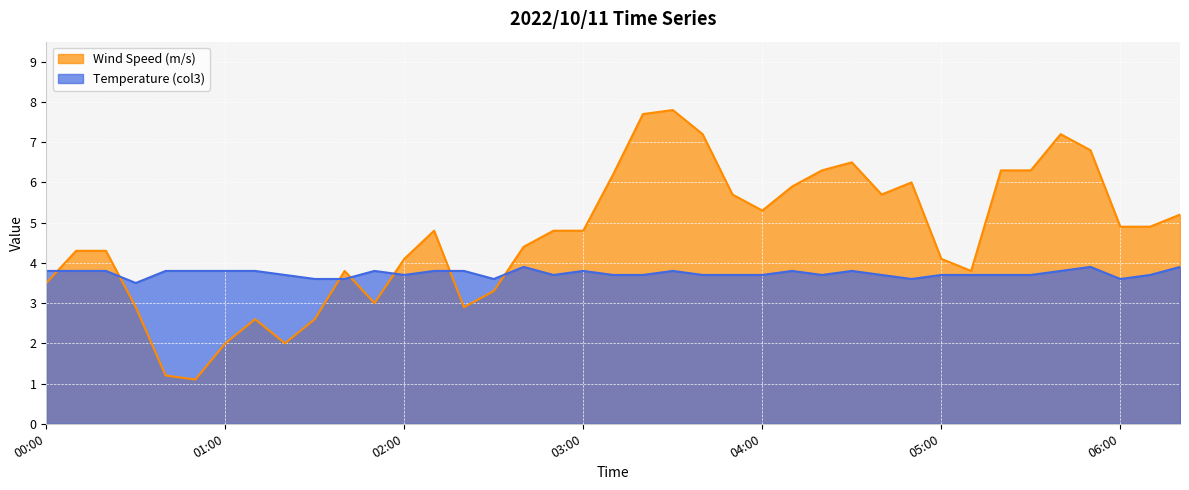

At which category does Wind Speed (m/s) reach its first local peak?

01:10